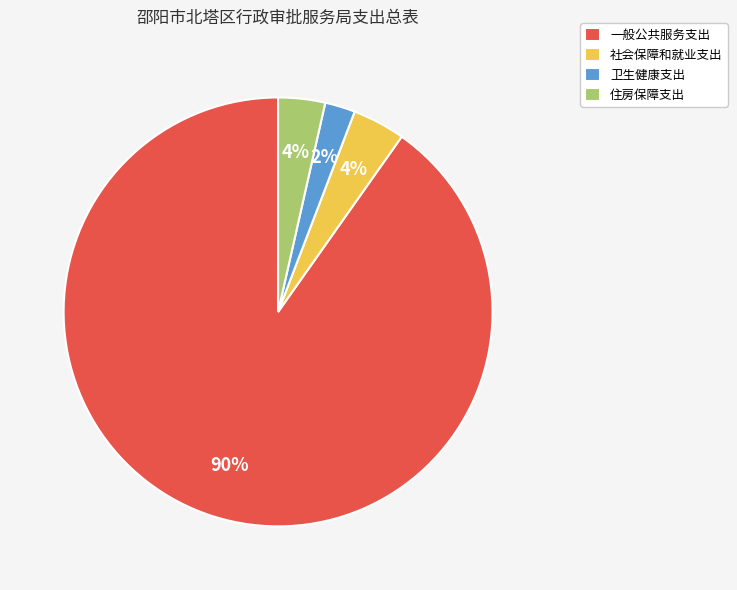

Count the number of slices in the pie.

4